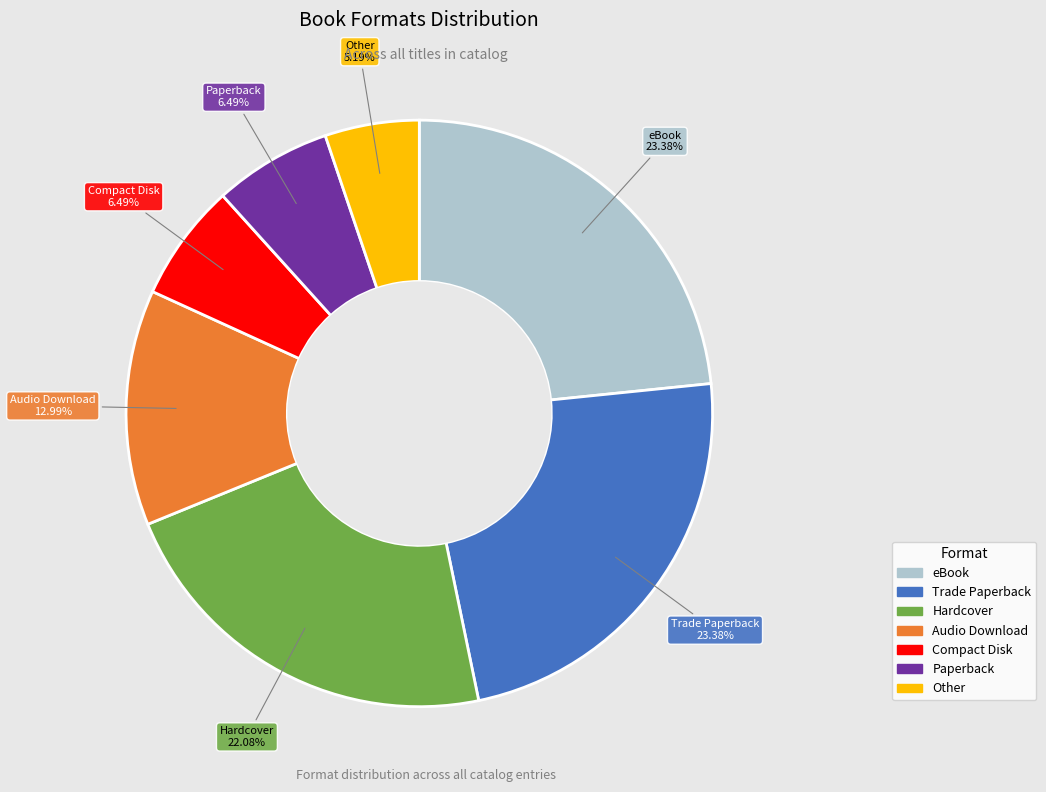

Does Paperback represent more than half of the total?

No